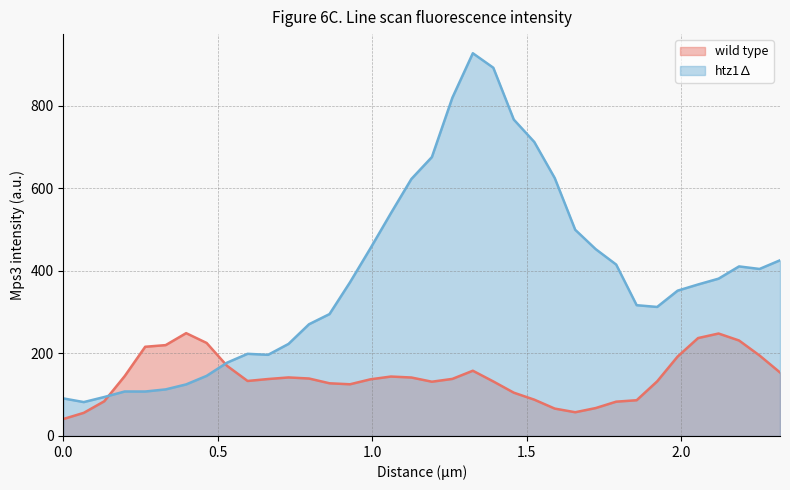

Which series has the largest total across all categories?

htz1∆